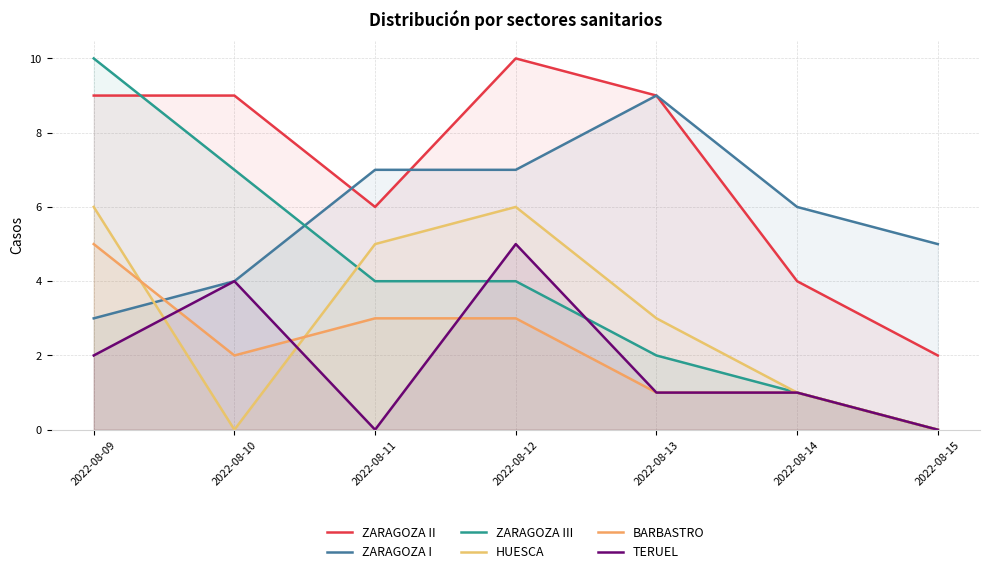

List the series in order of their peak value, lowest first.

BARBASTRO, TERUEL, HUESCA, ZARAGOZA I, ZARAGOZA II, ZARAGOZA III